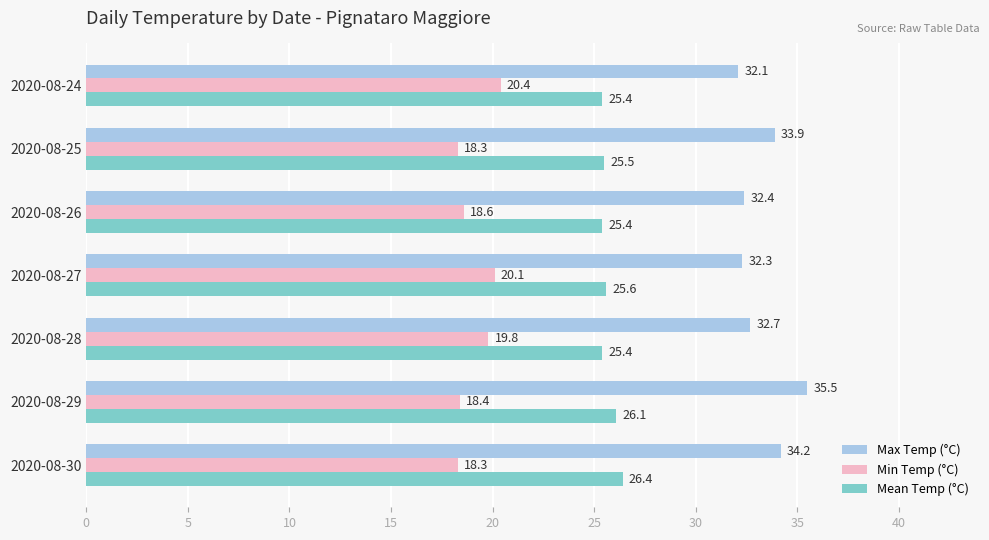

The Min Temp (°C) series shows 11.4 at 2020-08-29. True or false?

False